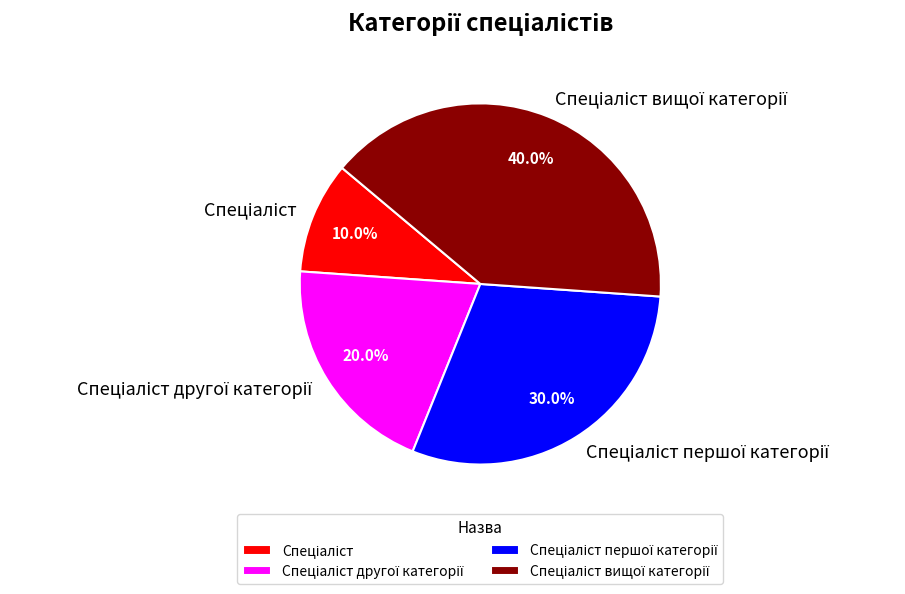

Does any single category account for the majority?

No